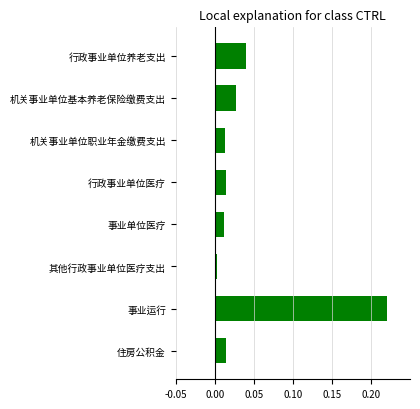

The value at 机关事业单位基本养老保险缴费支出 is 0.0. True or false?

True